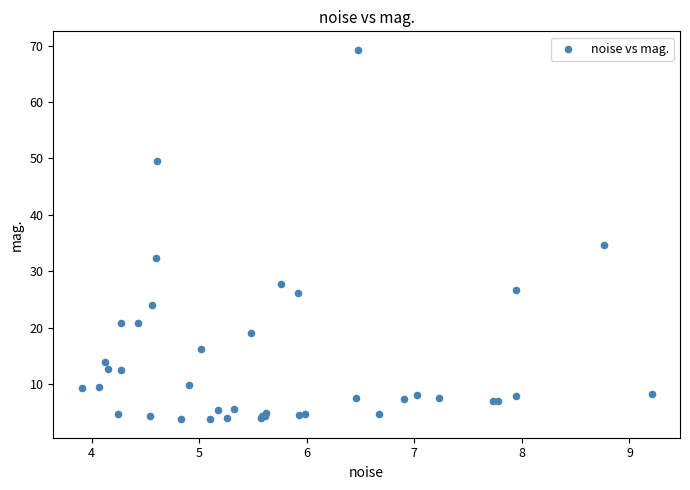

What Y value in the scatter plot is closest to 36?

34.6